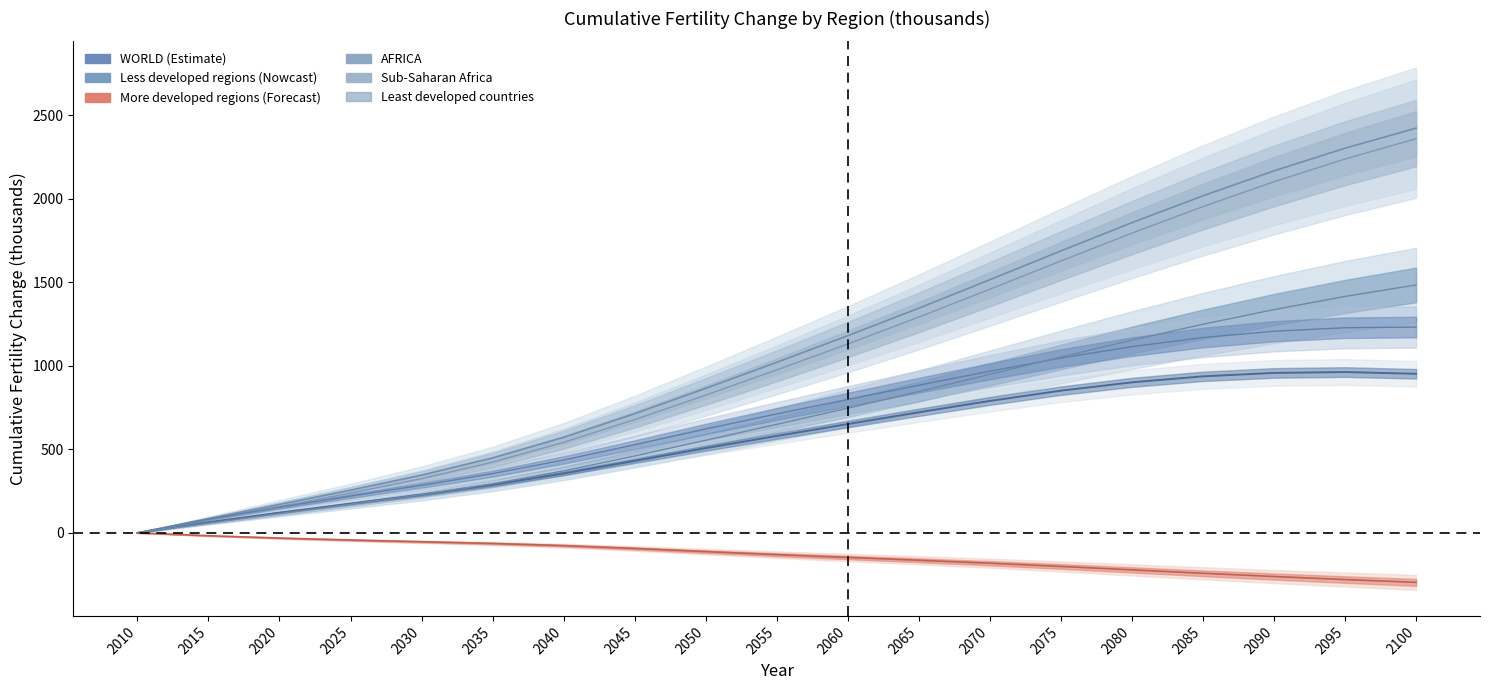

Reading right to left, extract all data points from this chart.

WORLD: 2100=952.7	2095=963.1	2090=957.9	2085=937.3	2080=901.5	2075=851.6	2070=790.1	2065=722.1	2060=651.7	2055=580.3	2050=507.2	2045=431.4	2040=356.2	2035=287.7	2030=228.4	2025=174.8	2020=121.0	2015=63.9	2010=0.0
More developed regions: 2100=-296.4	2095=-279.5	2090=-261.4	2085=-242.0	2080=-221.6	2075=-201.1	2070=-181.8	2065=-164.1	2060=-147.4	2055=-130.5	2050=-112.4	2045=-93.4	2040=-76.5	2035=-63.5	2030=-53.2	2025=-43.0	2020=-31.3	2015=-17.1	2010=0.0
Less developed regions: 2100=1232.5	2095=1228.4	2090=1207.5	2085=1169.6	2080=1115.4	2075=1046.9	2070=968.0	2065=884.2	2060=799.0	2055=712.3	2050=622.2	2045=528.1	2040=436.2	2035=354.7	2030=284.7	2025=220.2	2020=153.8	2015=81.5	2010=0.0
Least developed countries: 2100=1484.6	2095=1415.8	2090=1337.1	2085=1249.4	2080=1154.2	2075=1053.1	2070=949.4	2065=846.5	2060=746.8	2055=650.1	2050=554.6	2045=460.3	2040=371.4	2035=293.8	2030=229.0	2025=171.7	2020=115.7	2015=58.7	2010=0.0
Sub-Saharan Africa: 2100=2360.5	2095=2238.9	2090=2102.7	2085=1953.9	2080=1794.7	2075=1628.3	2070=1459.1	2065=1292.3	2060=1131.1	2055=975.8	2050=824.8	2045=678.3	2040=542.1	2035=423.7	2030=324.7	2025=238.6	2020=157.5	2015=78.2	2010=0.0
AFRICA: 2100=2423.5	2095=2303.5	2090=2167.8	2085=2018.4	2080=1857.5	2075=1688.4	2070=1515.9	2065=1345.5	2060=1180.7	2055=1021.4	2050=865.6	2045=713.7	2040=571.9	2035=448.7	2030=345.9	2025=256.0	2020=170.2	2015=85.2	2010=0.0